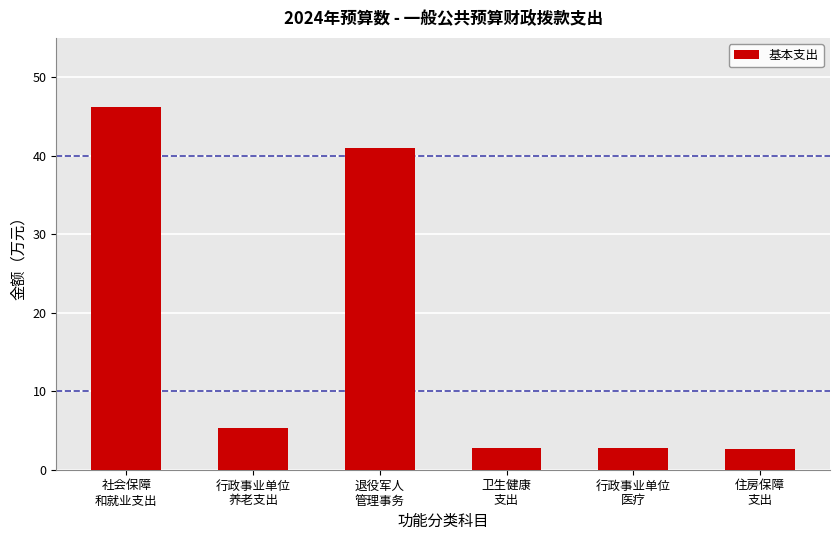

How many bars are there in total?

6